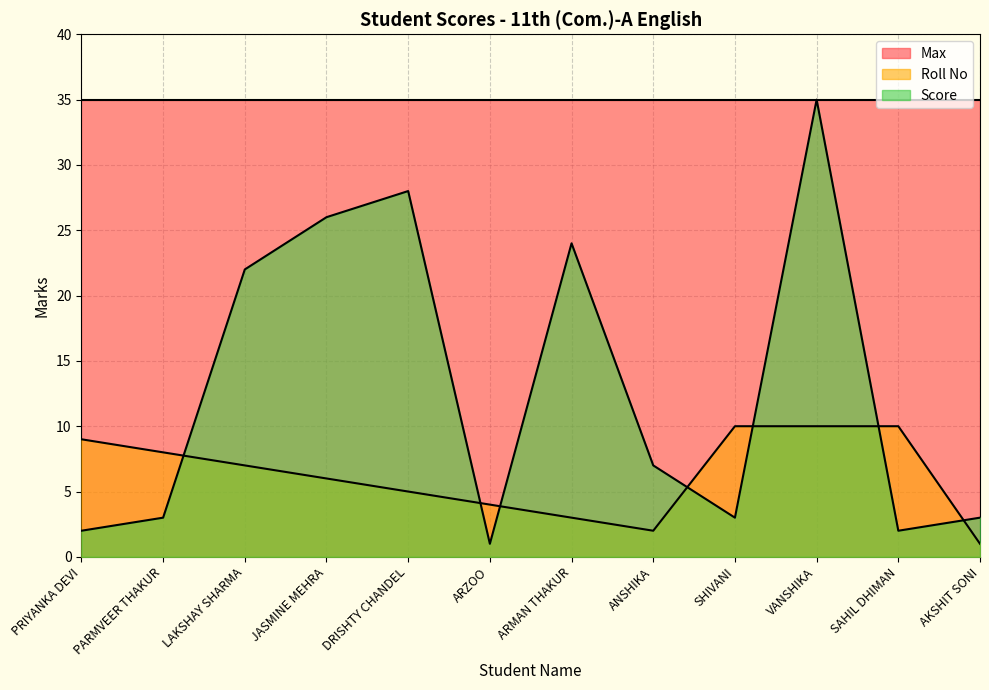

What are all the series names shown in the legend?

Max, Roll No, Score